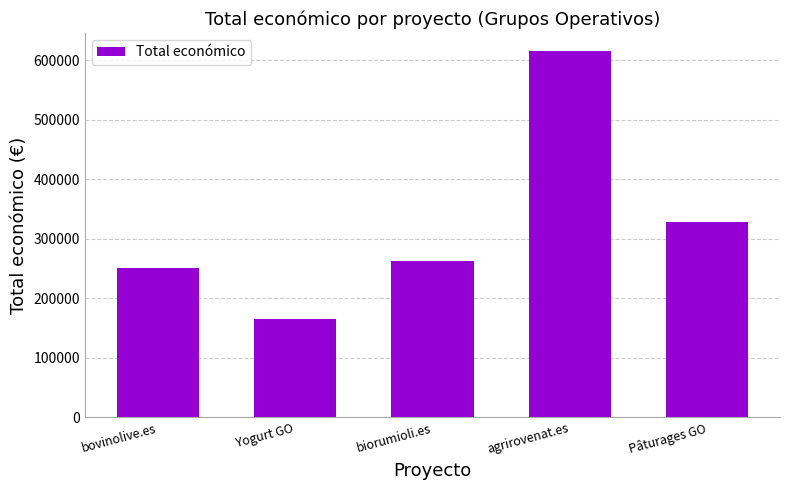

How many bars are there in total?

5